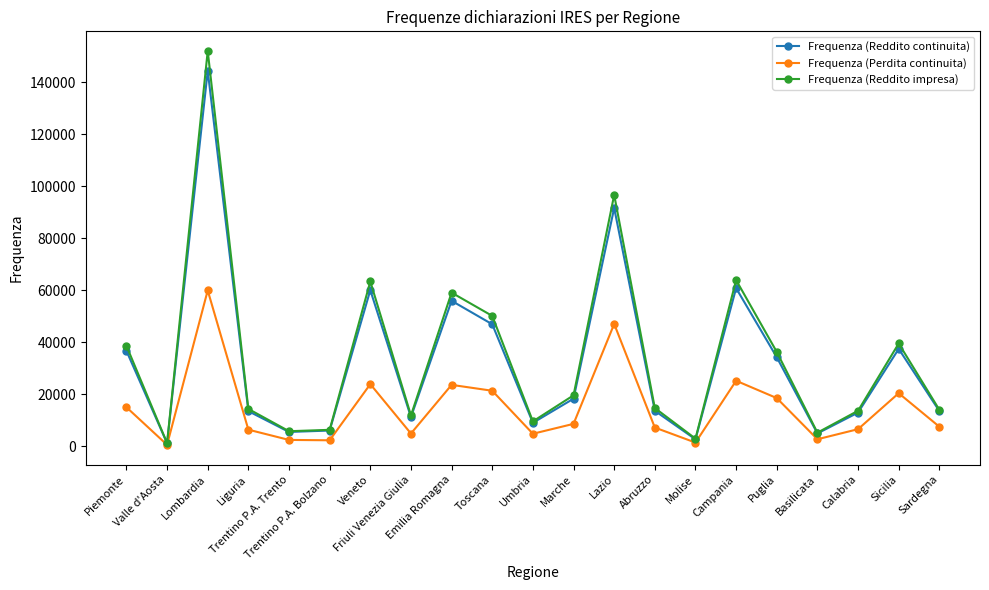

How many values in the Frequenza (Perdita continuita) series are below 7524?

10